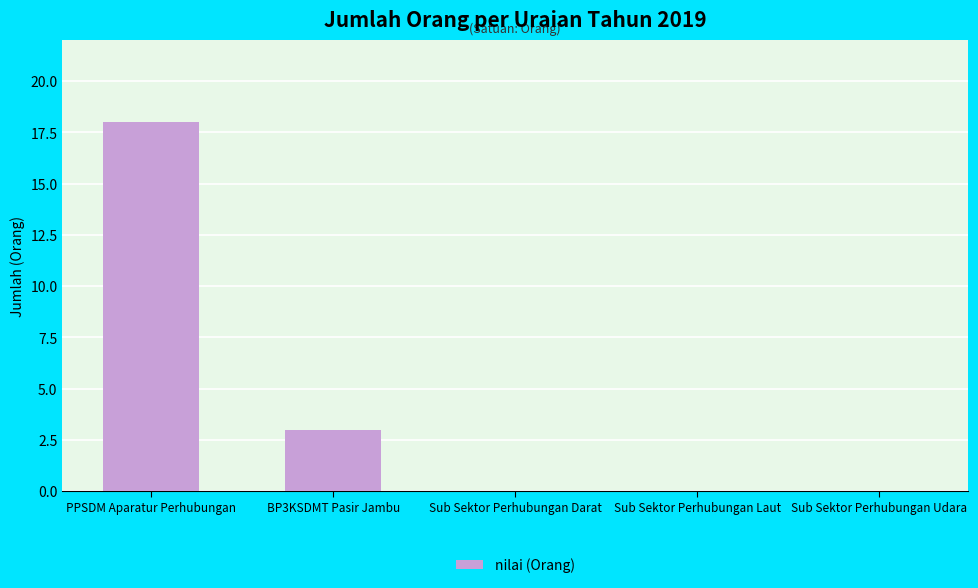

Are the bars horizontal?

No